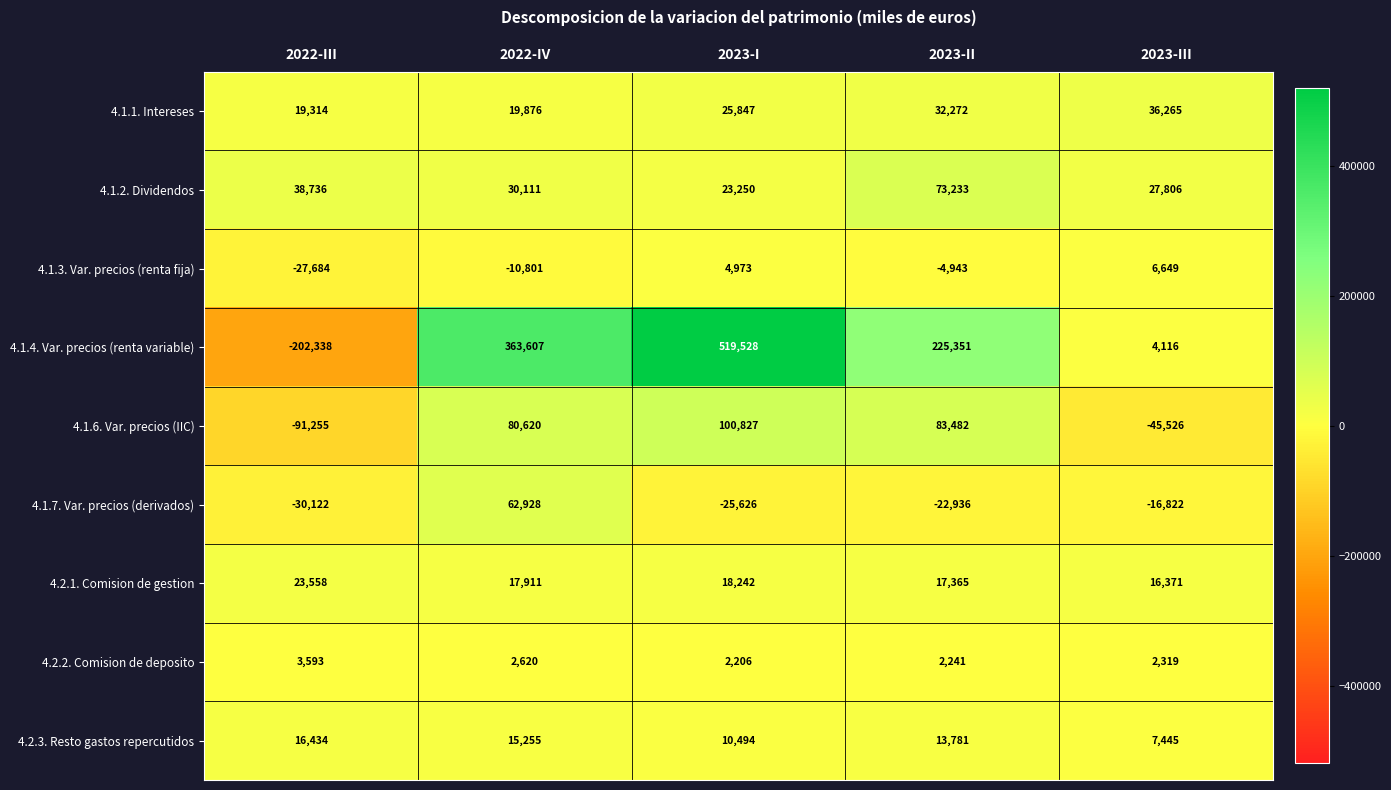

What is the sum of the 4.1.6. Var. precios (IIC) values at 2023-III and 2022-III?

-136781